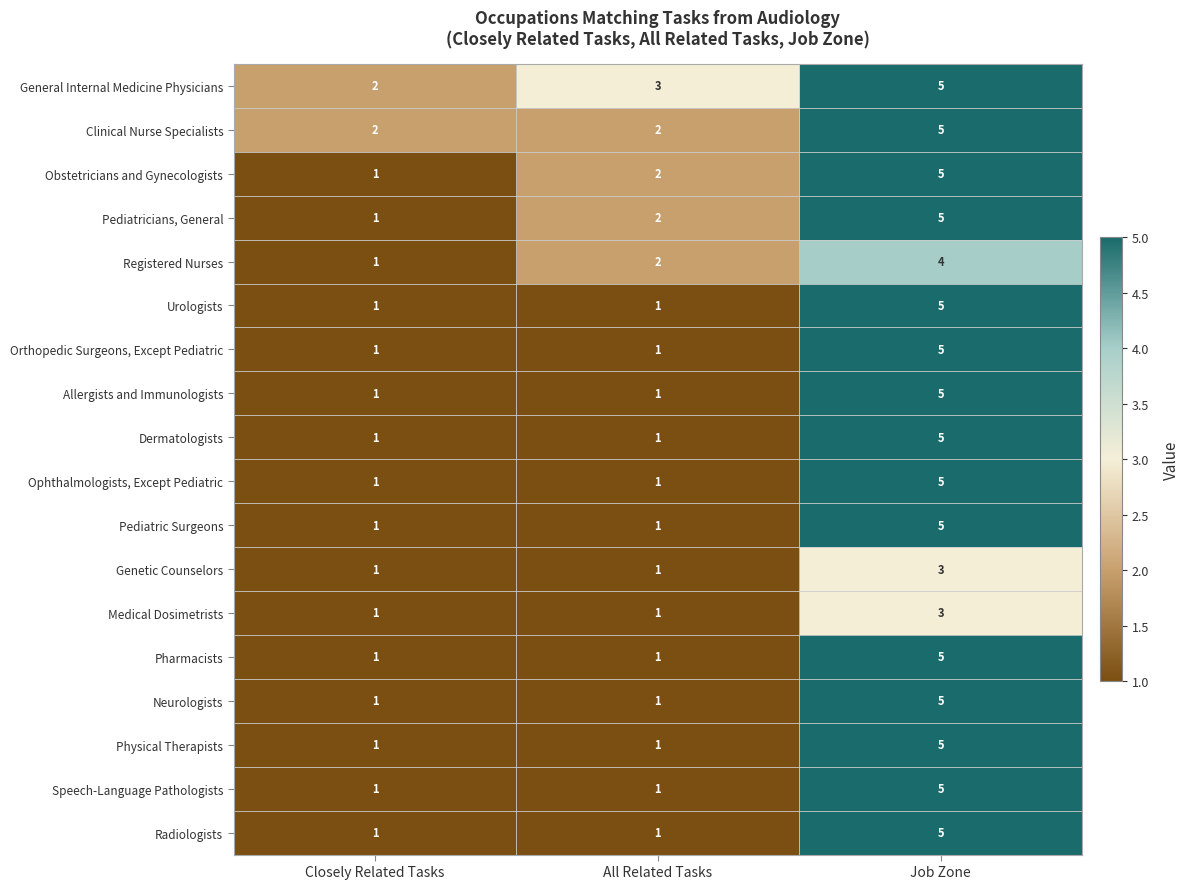

What is the sum of all Neurologists values?

7